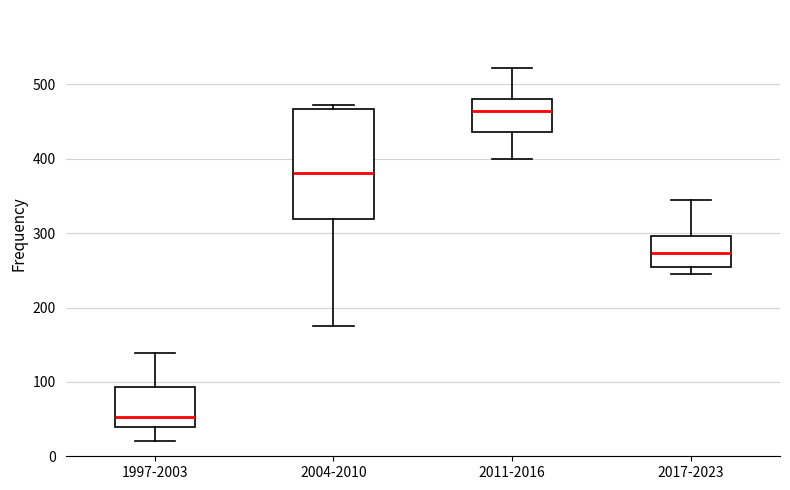

Where does the upper whisker of the box for 1997-2003 end on the y-axis? The values are not printed on the chart, so give them approximately, as read against the axis.

140